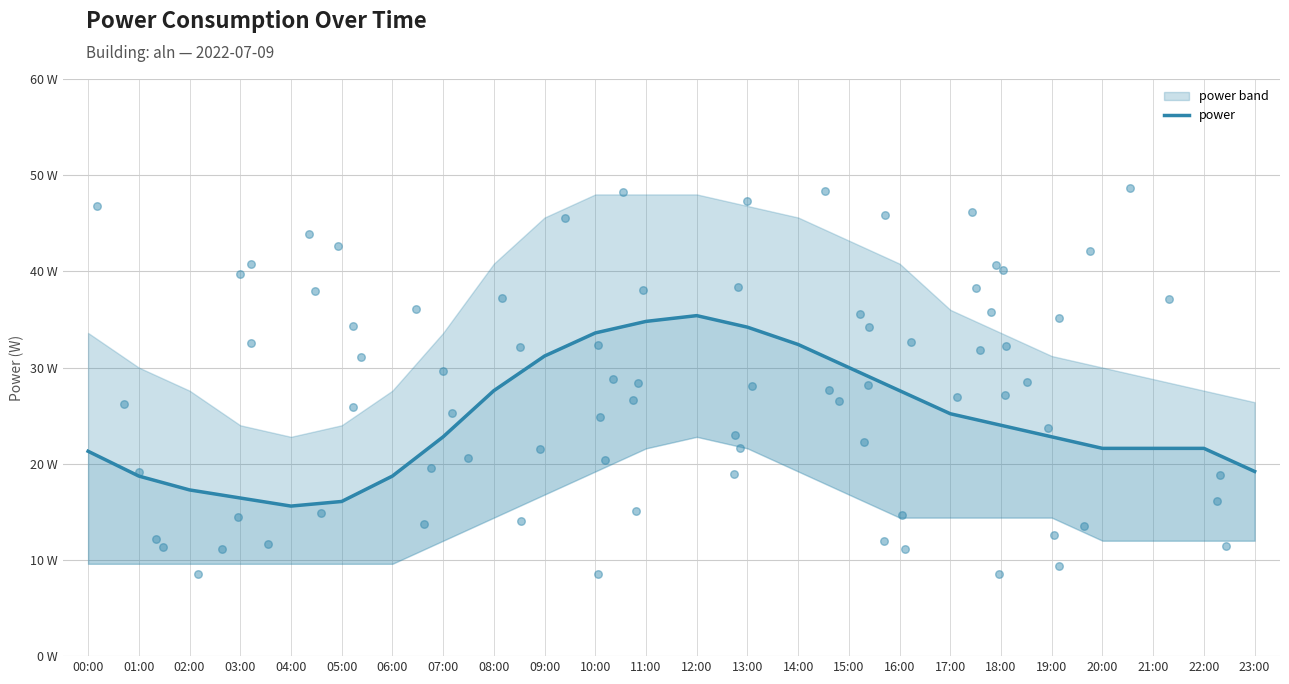

What is the change in value from 04:00 to 23:00?

+3.6